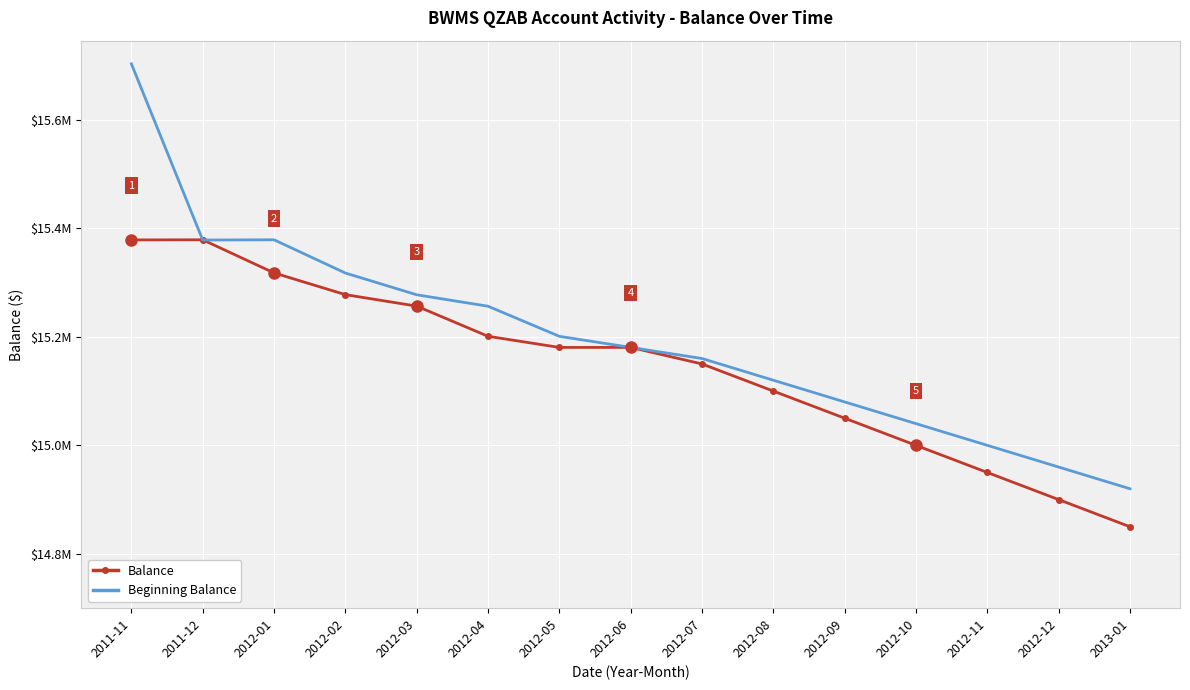

Reading left to right, transcribe all the data shown in this chart.

Balance: 2011-11=15378555.6	2011-12=15378800.5	2012-01=15317752.2	2012-02=15277753.0	2012-03=15256564.5	2012-04=15200989.1	2012-05=15180489.1	2012-06=15180489.1	2012-07=15150000.0	2012-08=15100000.0	2012-09=15050000.0	2012-10=15000000.0	2012-11=14950000.0	2012-12=14900000.0	2013-01=14850000.0
Beginning Balance: 2011-11=15703054.0	2011-12=15378354.0	2012-01=15378800.5	2012-02=15317538.9	2012-03=15277467.0	2012-04=15256349.3	2012-05=15200900.0	2012-06=15180489.1	2012-07=15160000.0	2012-08=15120000.0	2012-09=15080000.0	2012-10=15040000.0	2012-11=15000000.0	2012-12=14960000.0	2013-01=14920000.0